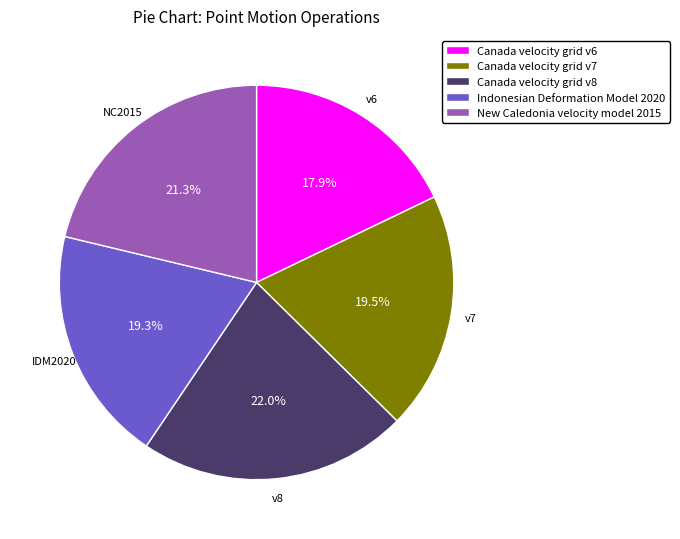

What is the largest slice in the pie chart?

Canada velocity grid v8